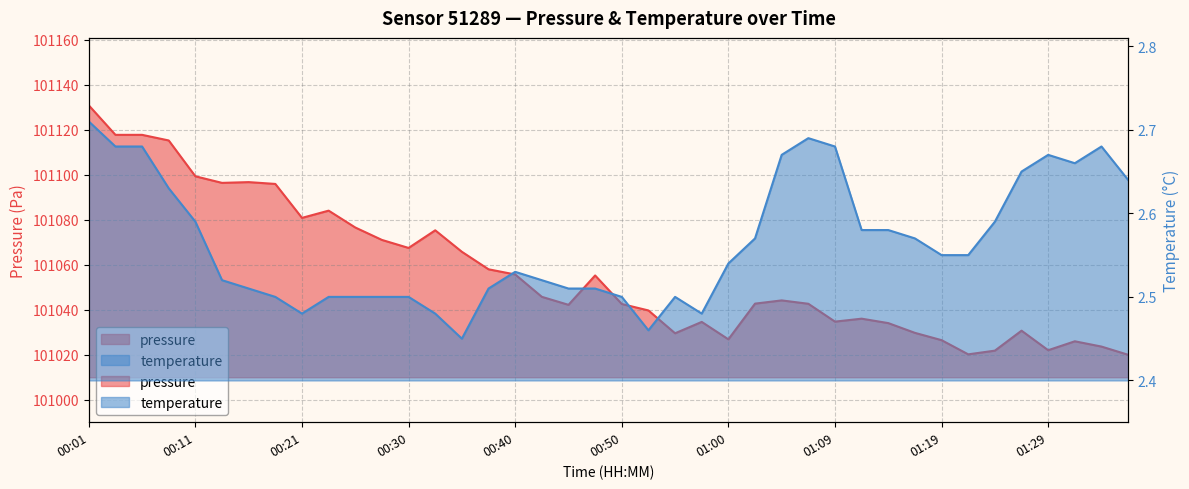

How many lines are shown in the chart?

2